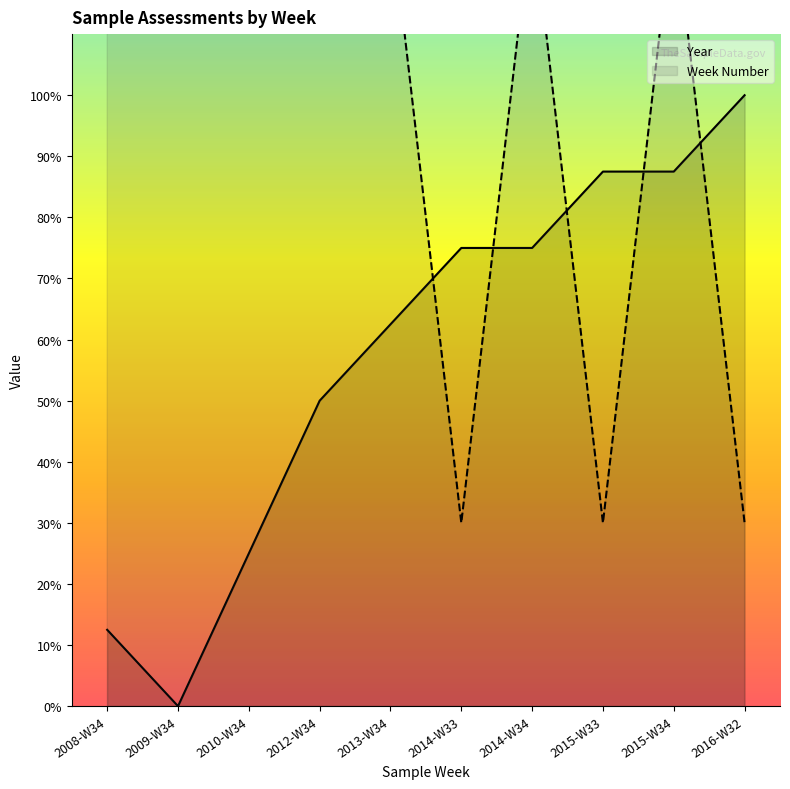

Which category has the highest value across all series?

2008-W34